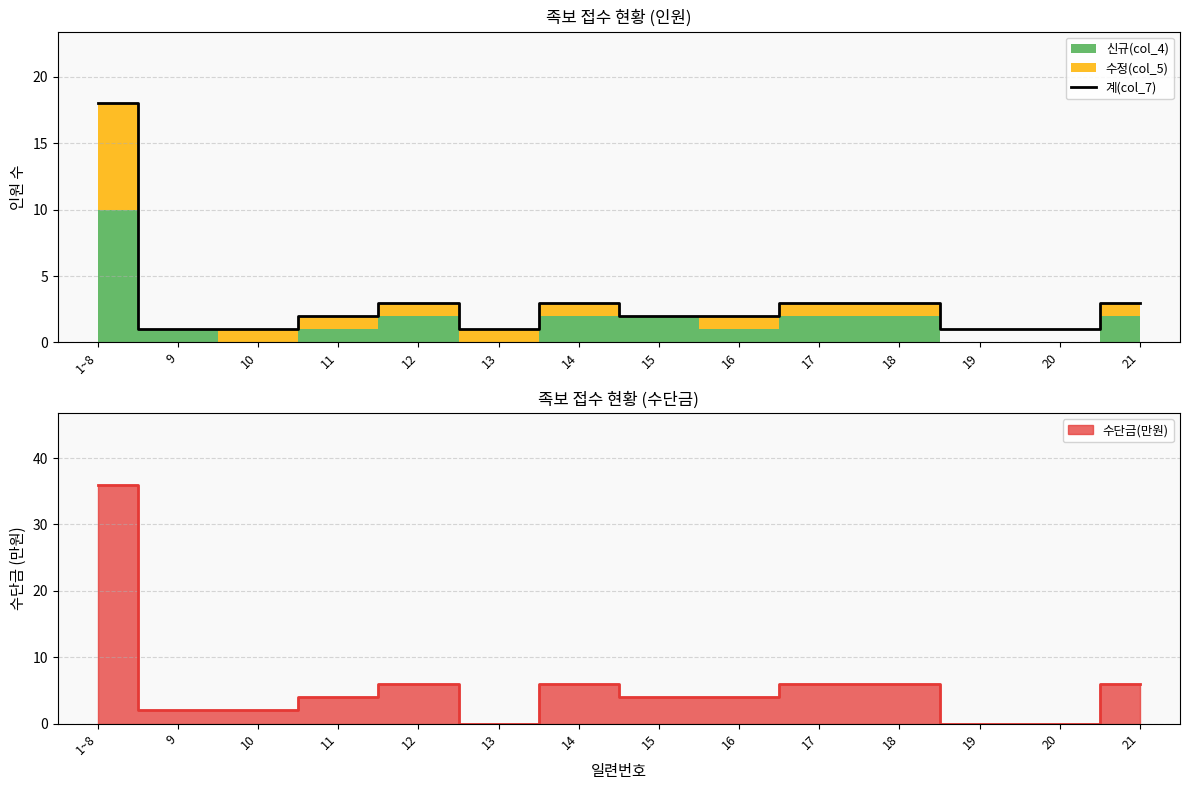

The value at 19 is 1. True or false?

True